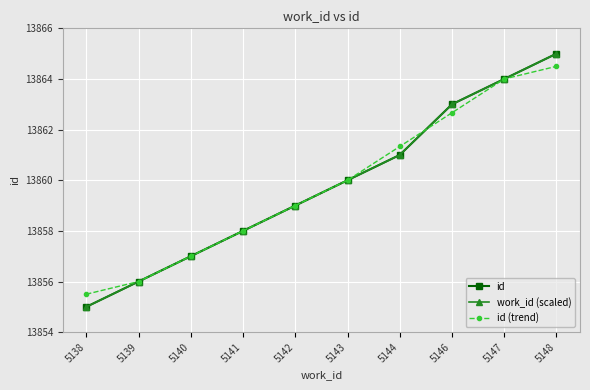

Is this an area chart (filled region under the line)?

No